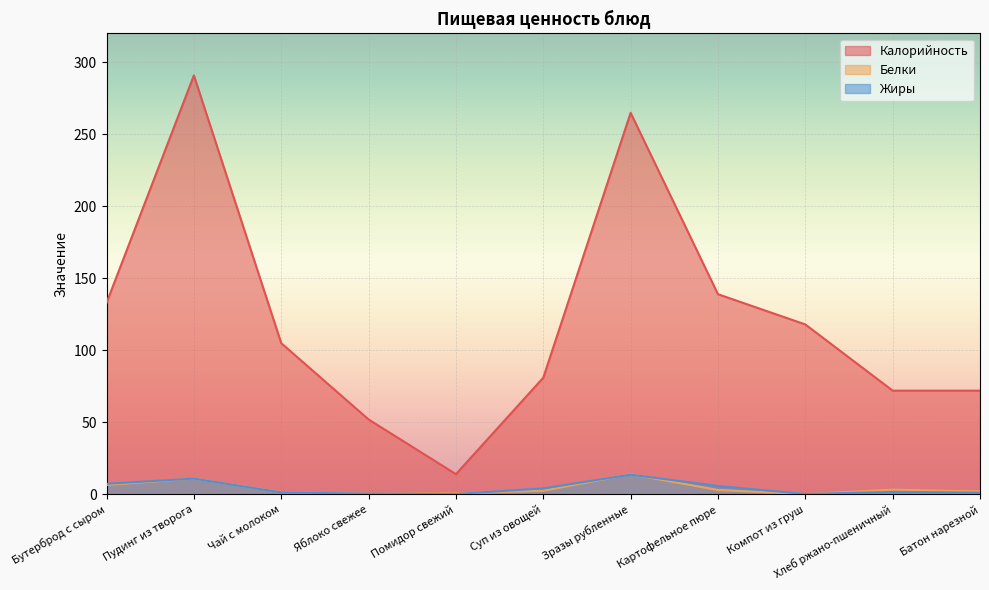

Reading right to left, list all the values displayed in this chart.

Калорийность: Батон нарезной=72.0	Хлеб ржано-пшеничный=72.0	Компот из груш=118.0	Картофельное пюре=139.0	Зразы рубленные=265.0	Суп из овощей=81.0	Помидор свежий=14.0	Яблоко свежее=52.0	Чай с молоком=105.0	Пудинг из творога=291.0	Бутерброд с сыром=133.0
Белки: Батон нарезной=2.0	Хлеб ржано-пшеничный=3.2	Компот из груш=0.2	Картофельное пюре=3.0	Зразы рубленные=13.9	Суп из овощей=2.5	Помидор свежий=0.6	Яблоко свежее=0.4	Чай с молоком=1.5	Пудинг из творога=10.9	Бутерброд с сыром=6.5
Жиры: Батон нарезной=1.2	Хлеб ржано-пшеничный=1.7	Компот из груш=0.2	Картофельное пюре=5.8	Зразы рубленные=13.6	Суп из овощей=4.1	Помидор свежий=0.2	Яблоко свежее=0.4	Чай с молоком=1.4	Пудинг из творога=10.9	Бутерброд с сыром=7.3